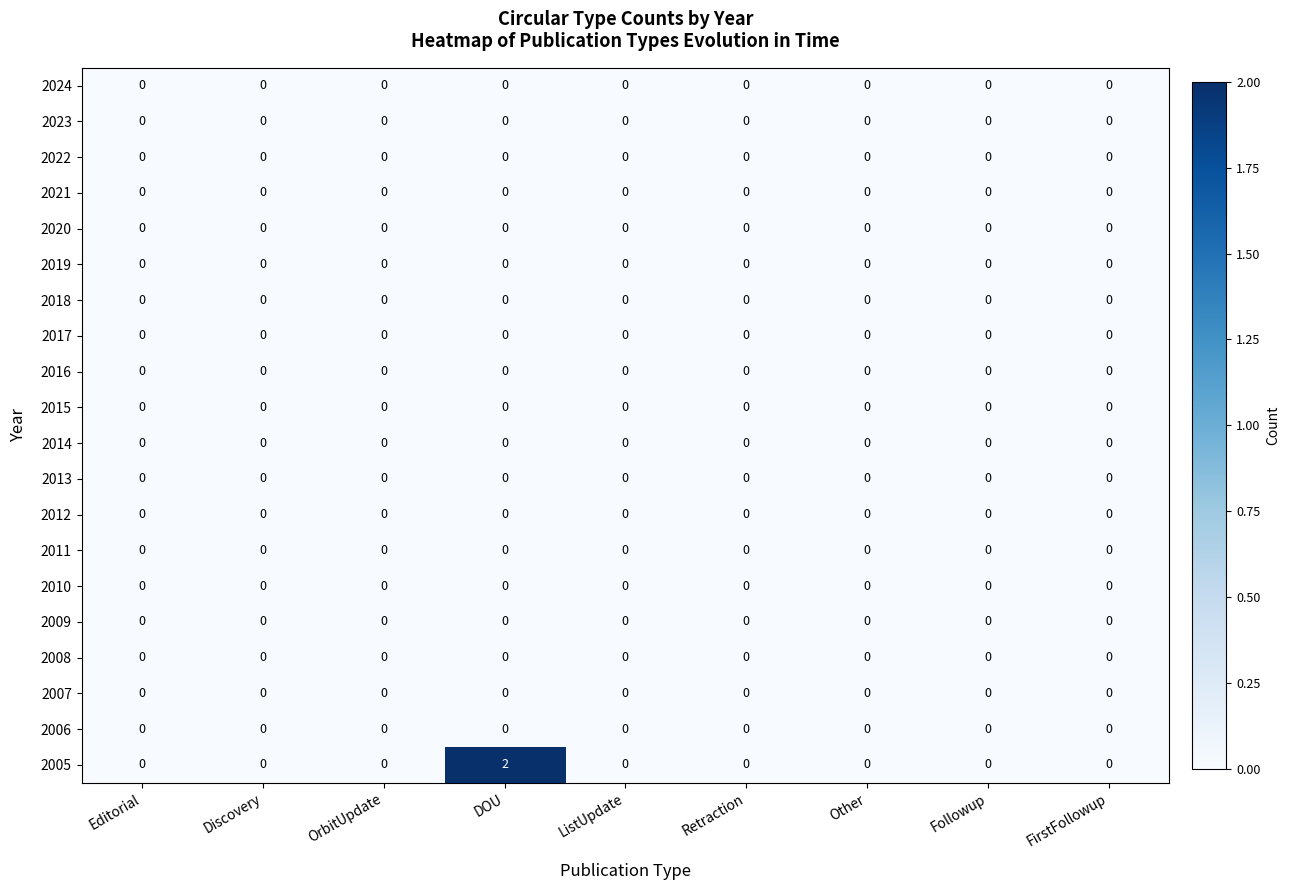

True or false: 2014 has a value of 0 at Other.

True